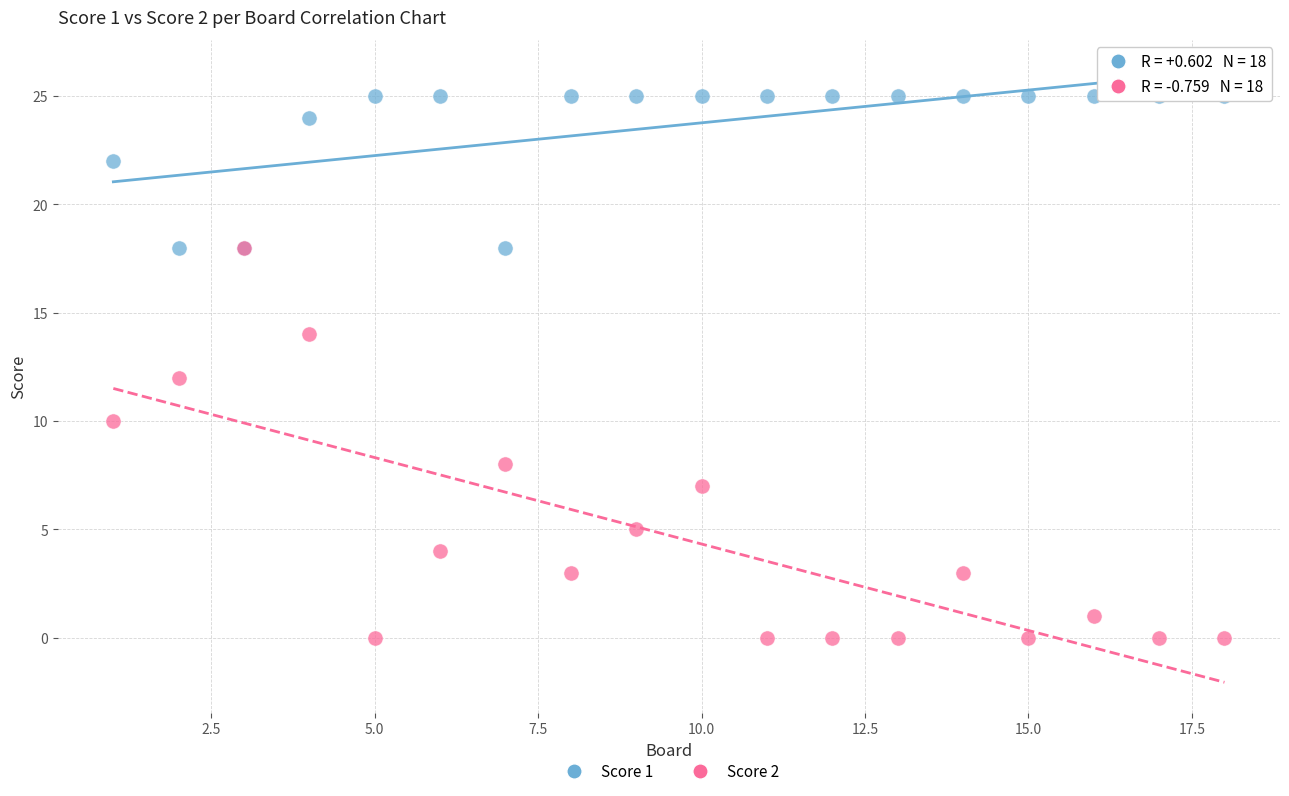

What are all the series names shown in the legend?

Score 1, Score 2